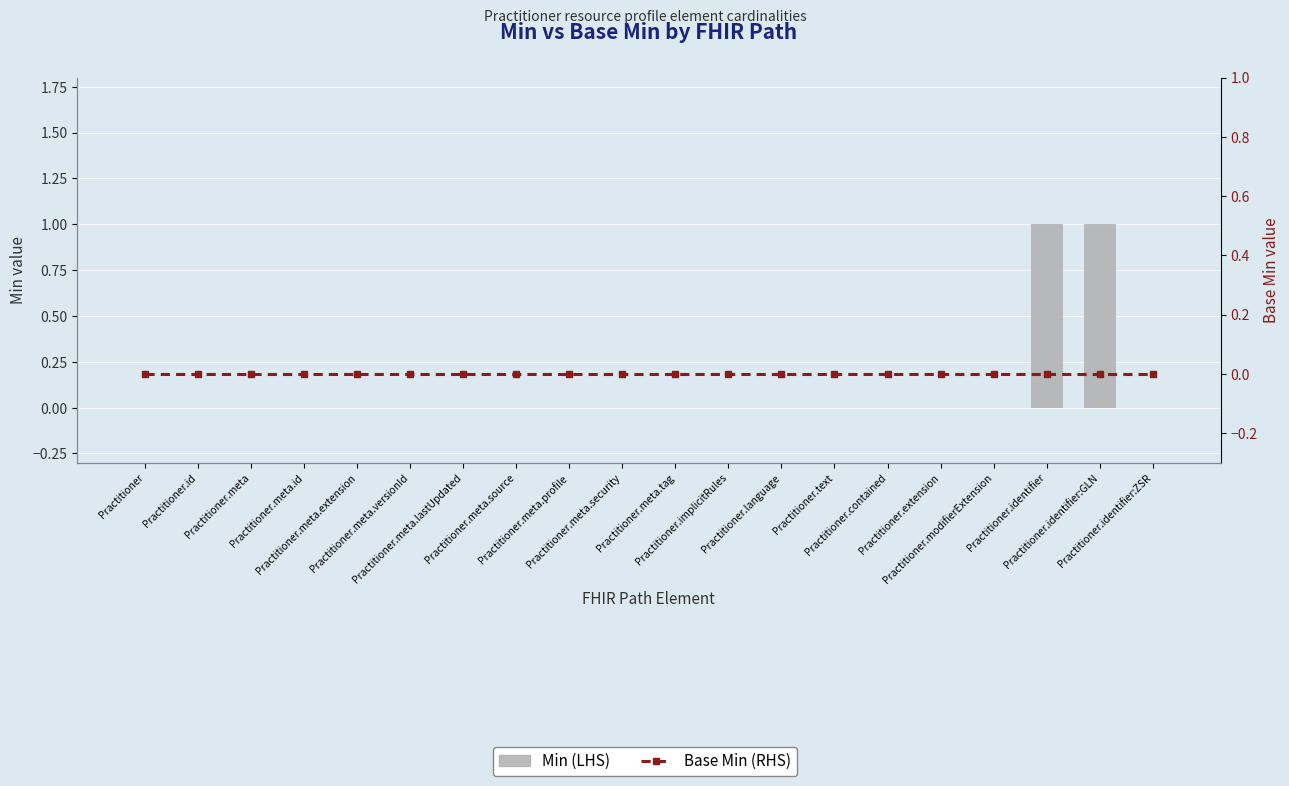

List the labels in order of Min value, largest first.

Practitioner.identifier, Practitioner.identifier:GLN, Practitioner, Practitioner.id, Practitioner.meta, Practitioner.meta.id, Practitioner.meta.extension, Practitioner.meta.versionId, Practitioner.meta.lastUpdated, Practitioner.meta.source, Practitioner.meta.profile, Practitioner.meta.security, Practitioner.meta.tag, Practitioner.implicitRules, Practitioner.language, Practitioner.text, Practitioner.contained, Practitioner.extension, Practitioner.modifierExtension, Practitioner.identifier:ZSR